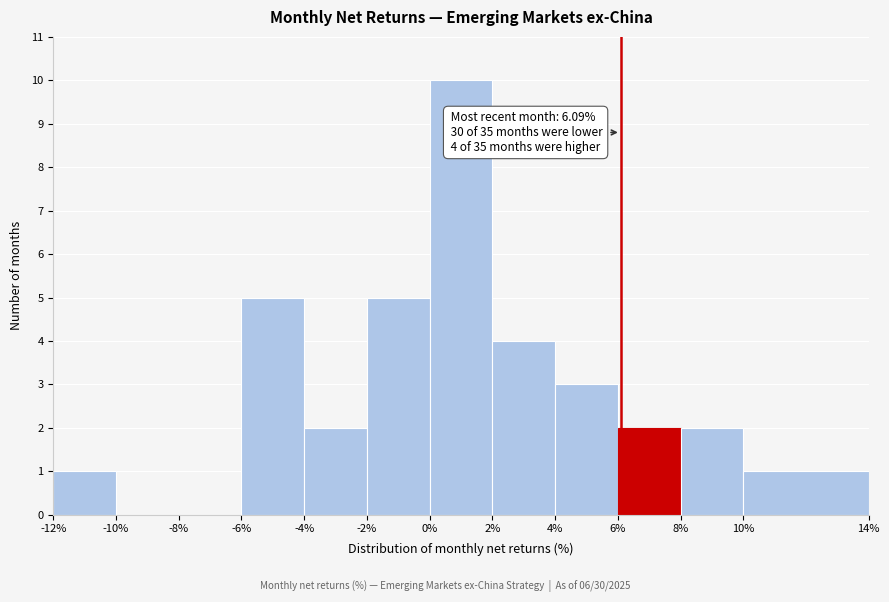

Which range on the x-axis has the tallest bar?

0% to 2%